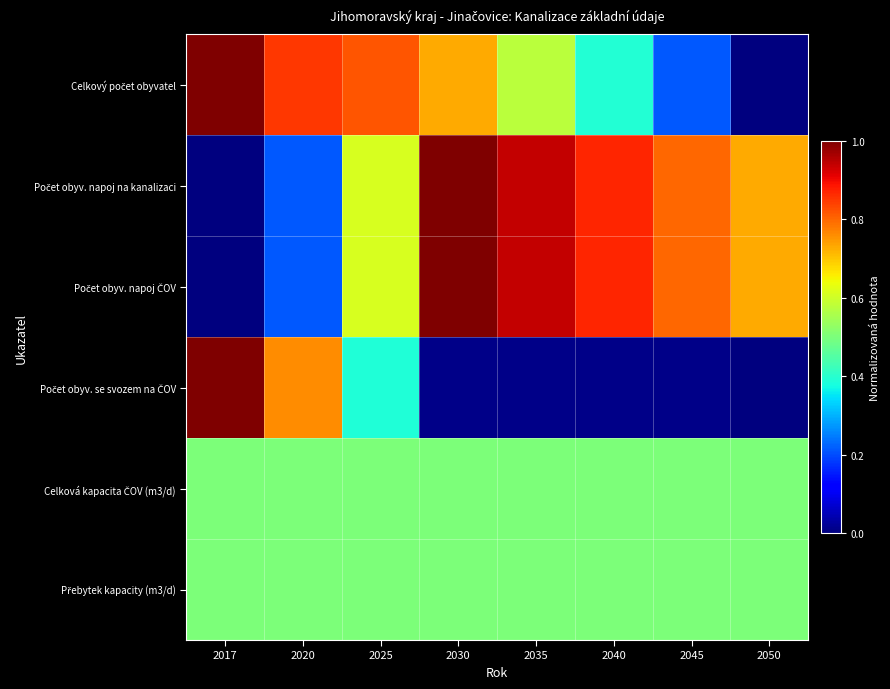

How many series are shown in this chart?

6